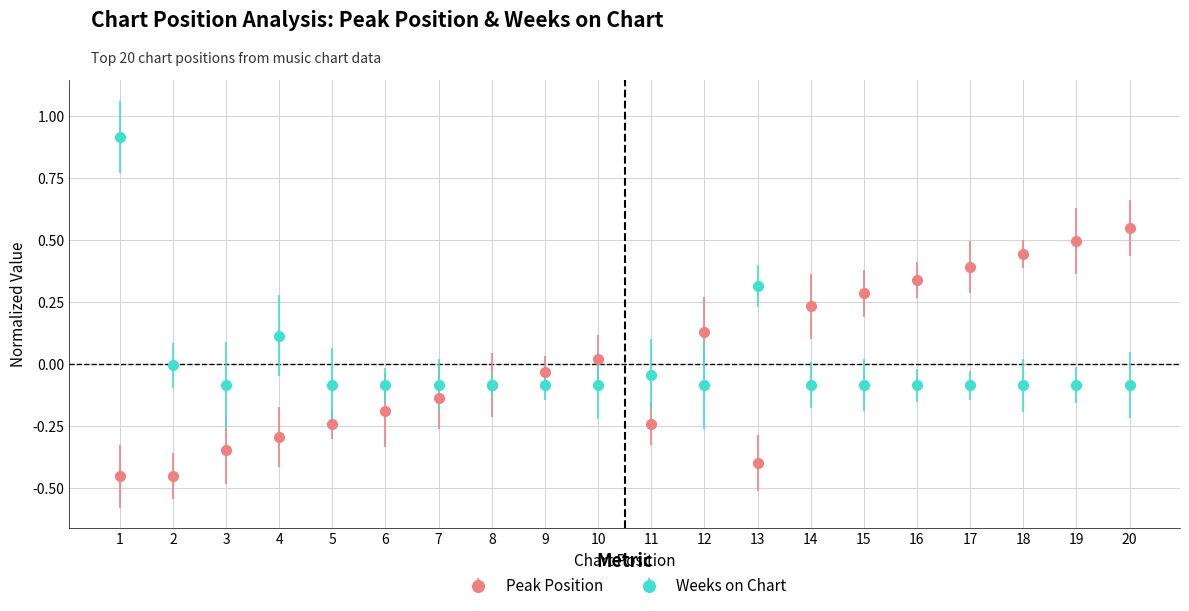

What is the difference between the highest and lowest values at 1?

1.4